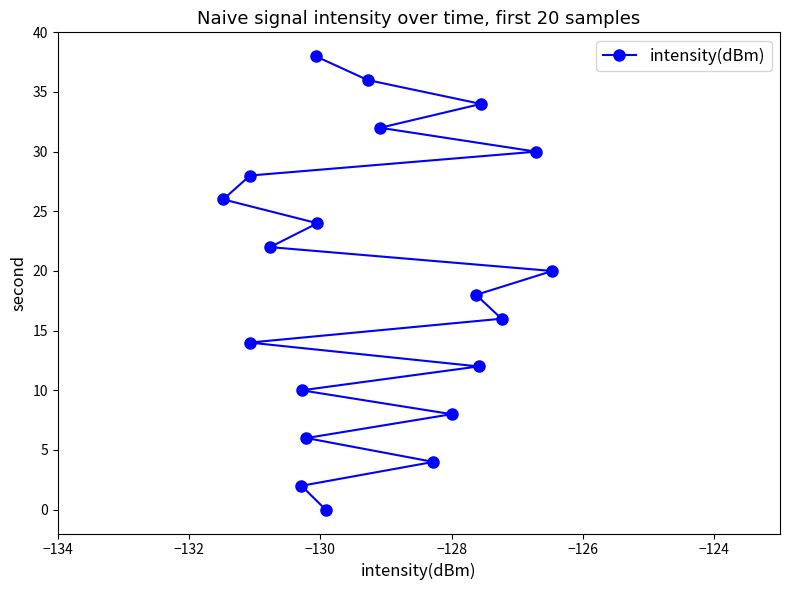

What is the sum of all values?

380